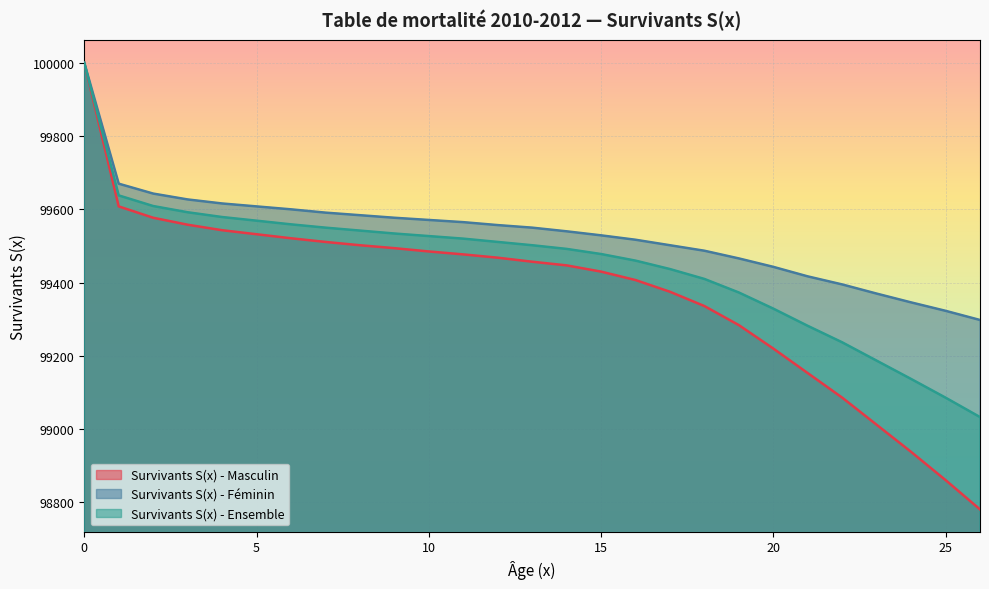

At which label is Survivants S(x) - Ensemble closest to 99516?

11